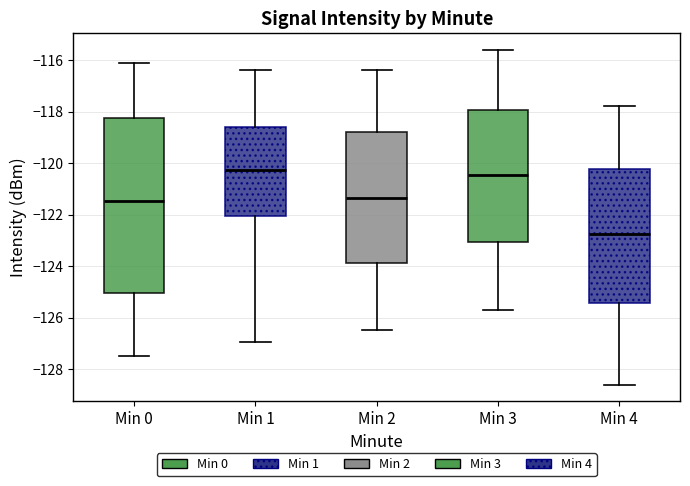

Reading left to right, read every box against the y-axis: the position of its median line, the range the box covers, and the ends of its whiskers. The values are not printed on the chart, so give them approximately, as read against the axis.

Min 0: median -121.4, box -125.0 to -118.2, whiskers -127.4 to -116.2
Min 1: median -120.2, box -122.0 to -118.6, whiskers -127.0 to -116.4
Min 2: median -121.4, box -123.8 to -118.8, whiskers -126.4 to -116.4
Min 3: median -120.4, box -123.0 to -118.0, whiskers -125.6 to -115.6
Min 4: median -122.8, box -125.4 to -120.2, whiskers -128.6 to -117.8